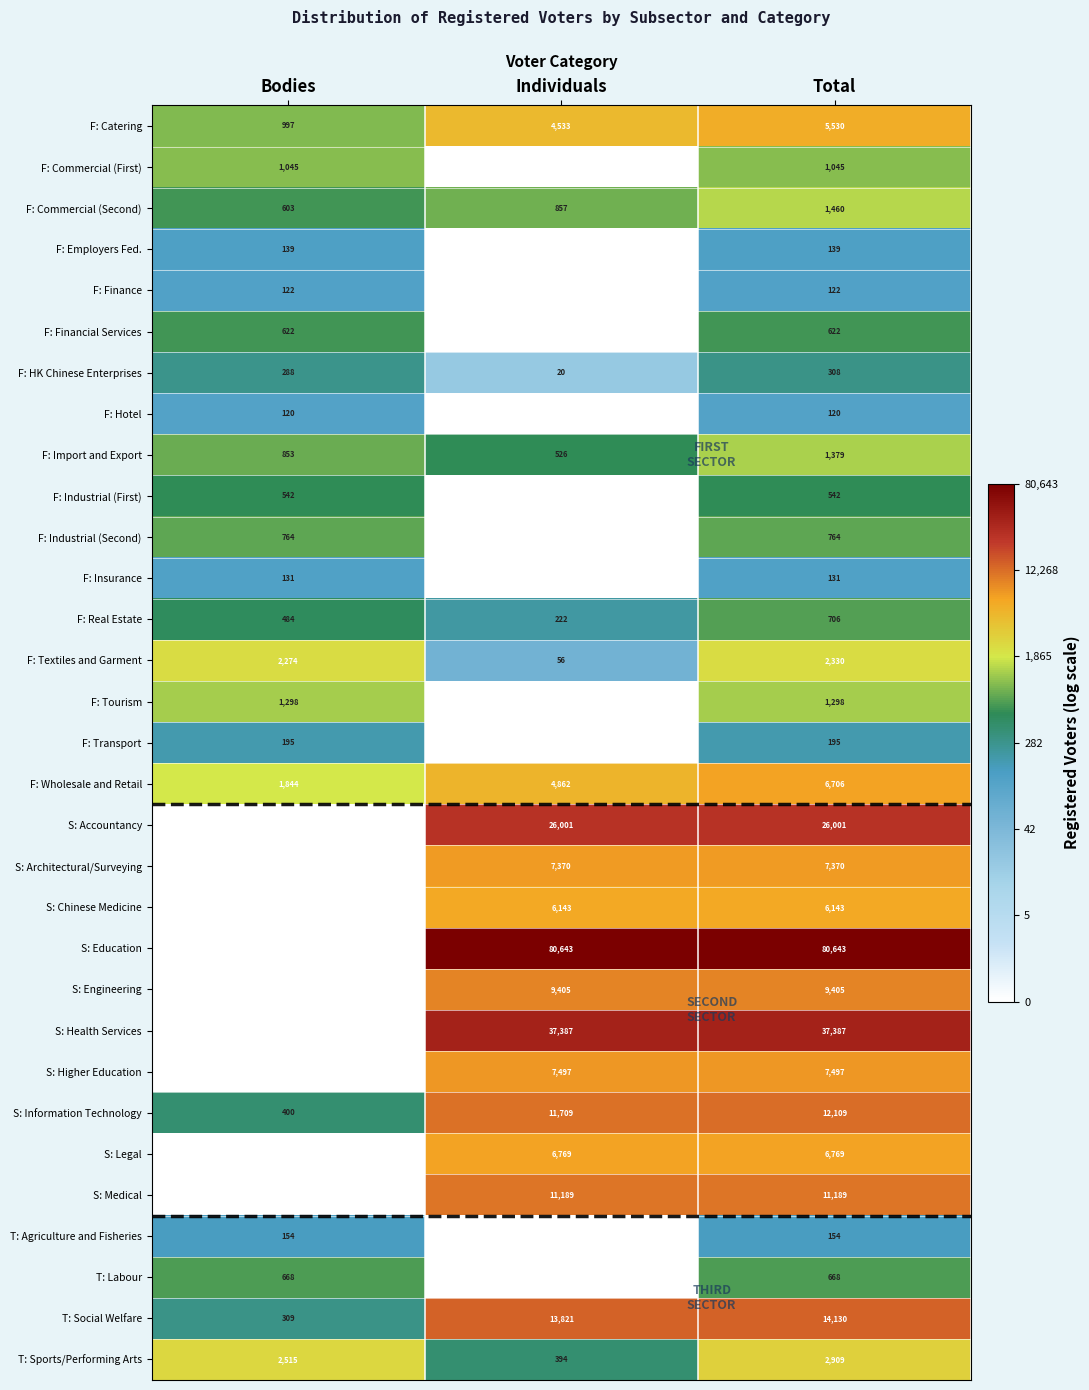

The S: Information Technology series shows 18876 at Total. True or false?

False